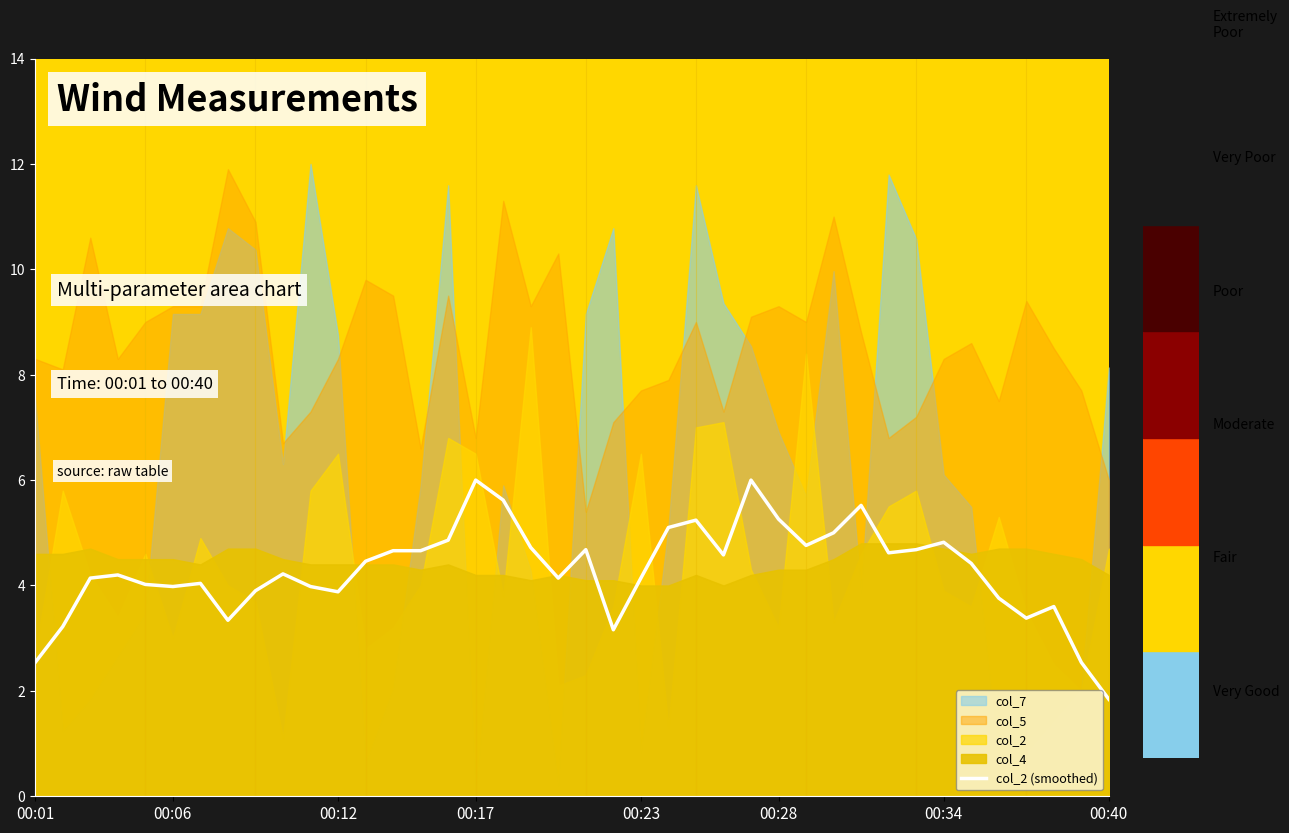

What is the highest value of the col_2 (smoothed) series?

6.0